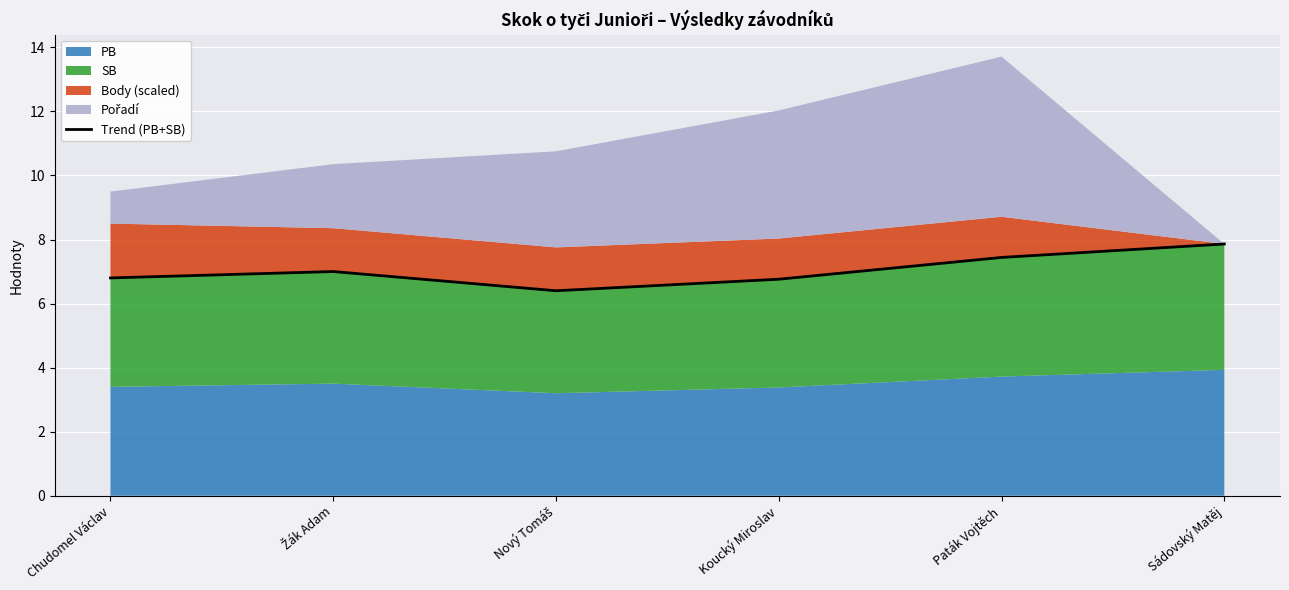

Which label corresponds to the largest value in the chart?

Sádovský Matěj